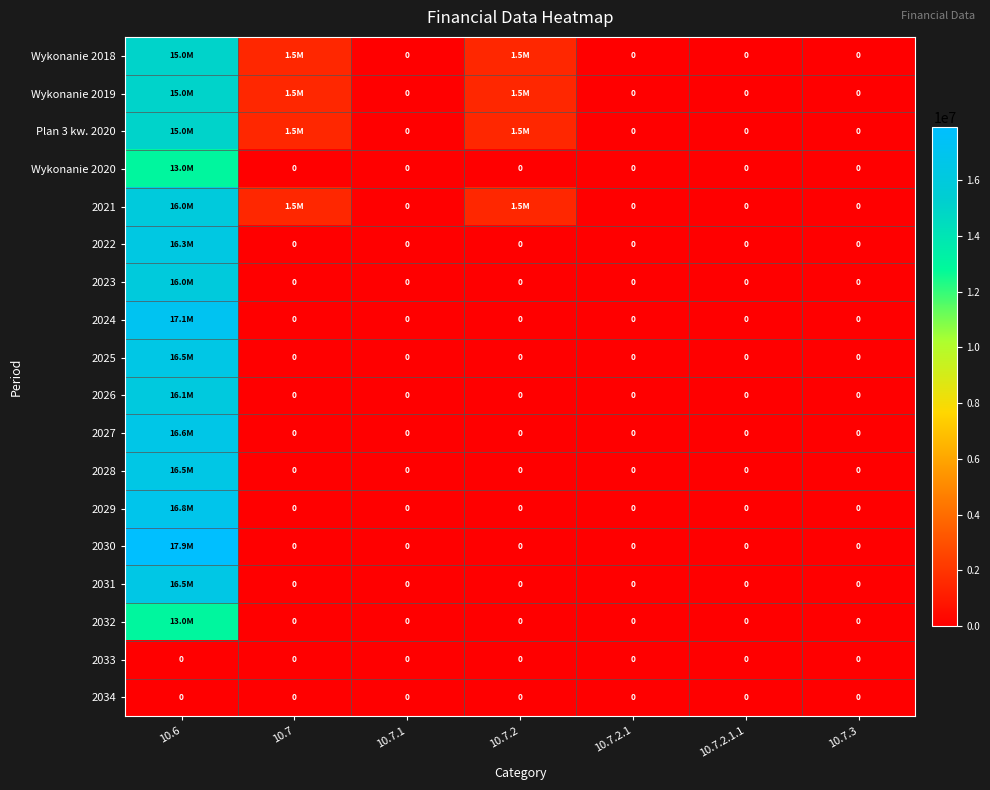

Between 10.7.3 and 10.7.2.1, which is larger?

10.7.3